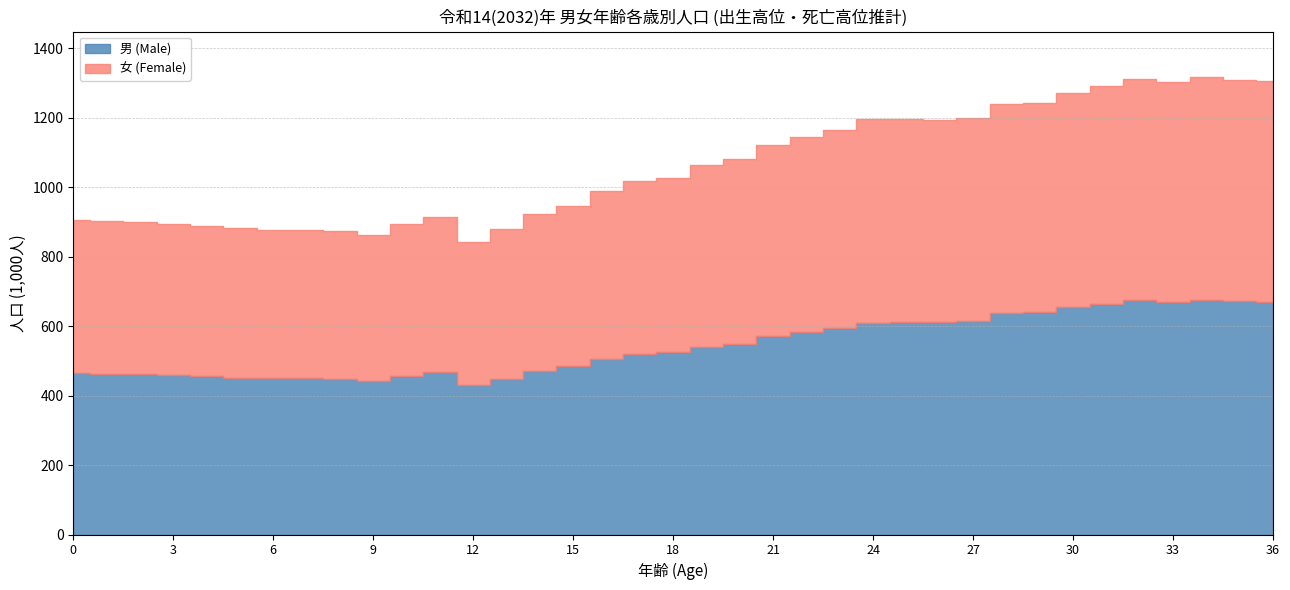

Which series changed the most between 19 and 30?

男 (Male)